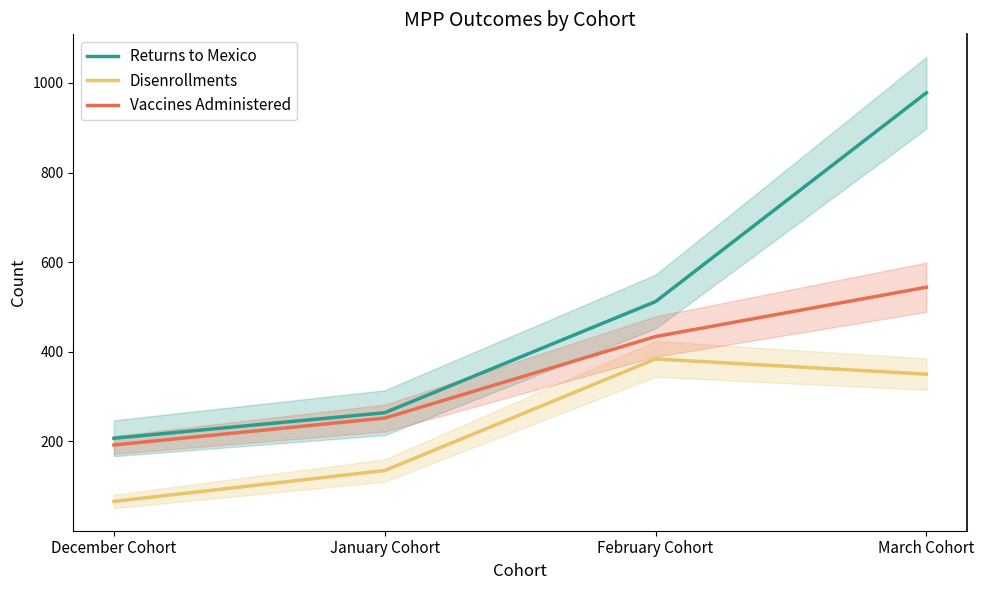

What is the label of the 2nd point from the right?

February Cohort